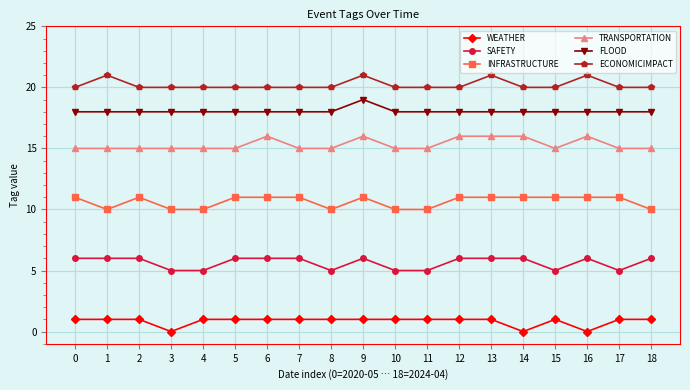

True or false: WEATHER and SAFETY cross at least once.

False